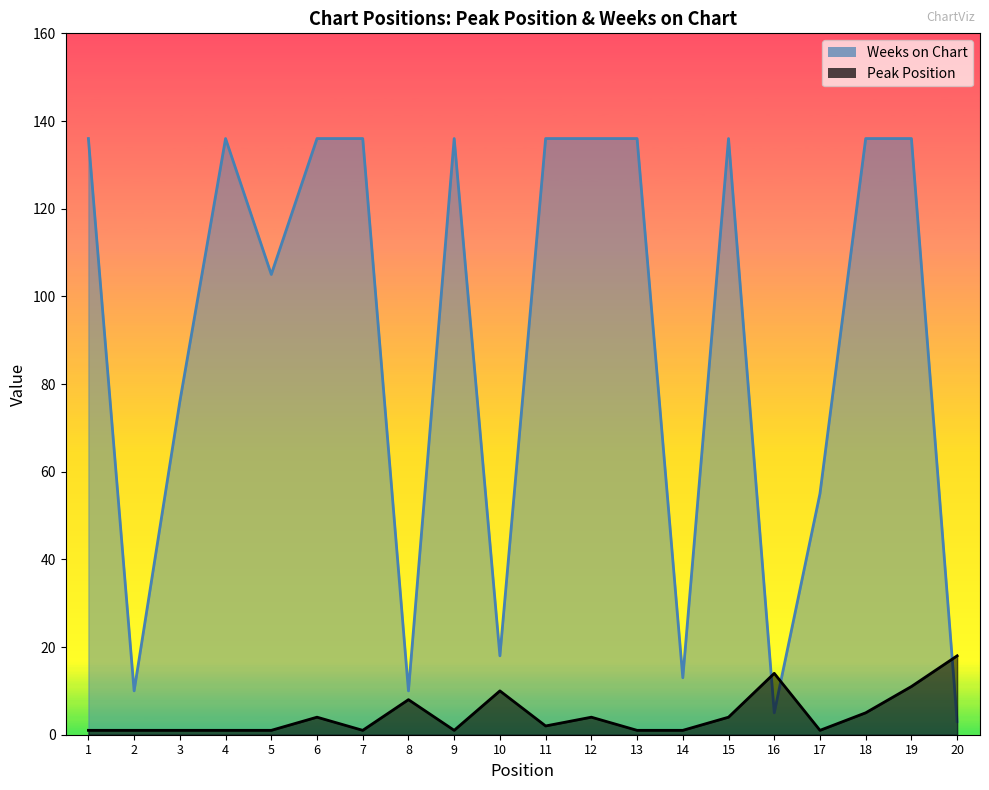

Is the value of Weeks on Chart at 20 greater than the value of Peak Position at 19?

No